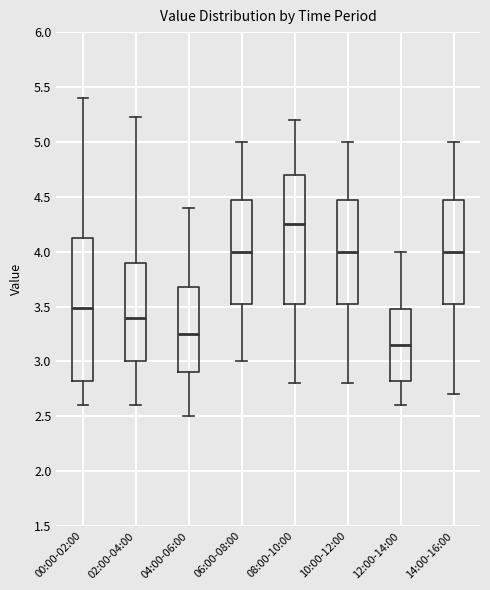

Where does the upper whisker of the box for 06:00-08:00 end on the y-axis? The values are not printed on the chart, so give them approximately, as read against the axis.

5.00